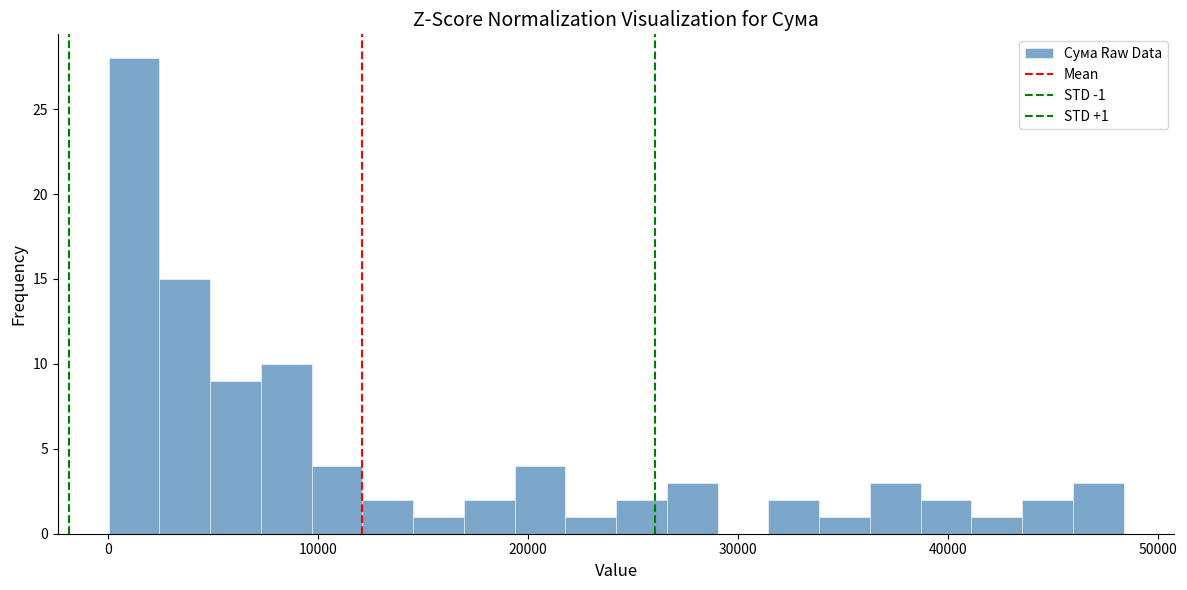

Around what value on the x-axis is the tallest bar? Give the approximate position of its centre, as read against the axis.

1000